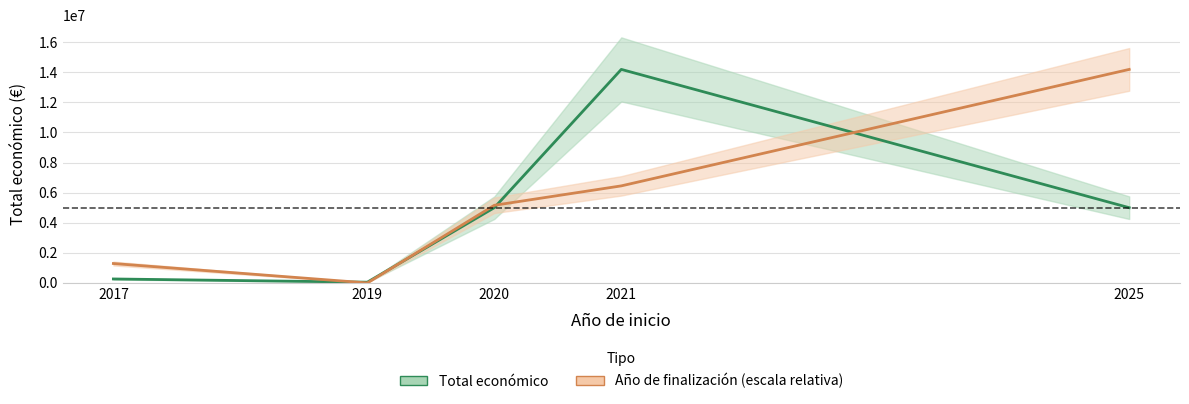

How many data points in Año de finalización (escala relativa) are above 5158691?

3